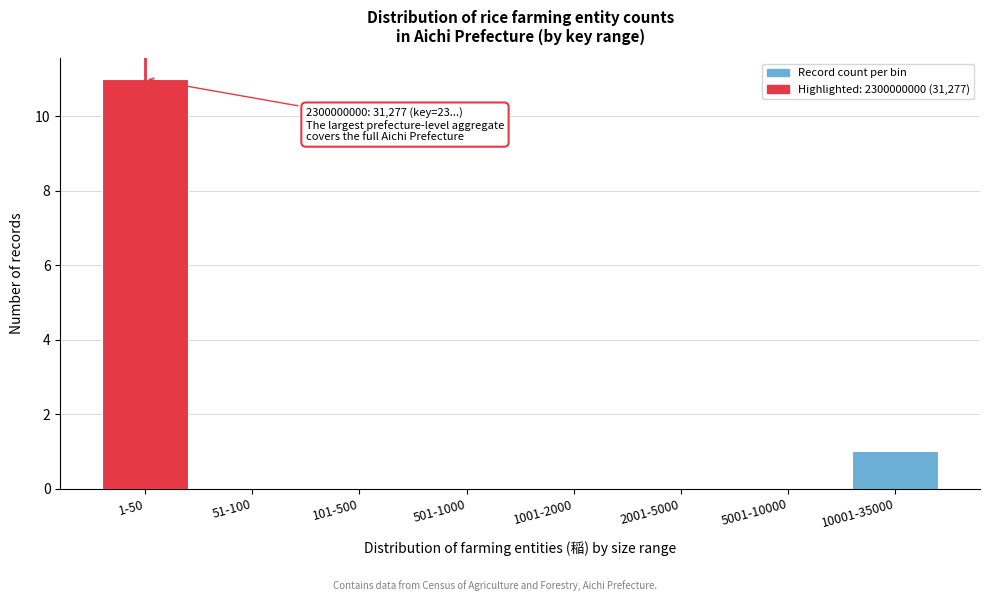

Reading left to right, extract all data points from this chart.

1-50=11	51-100=0	101-500=0	501-1000=0	1001-2000=0	2001-5000=0	5001-10000=0	10001-35000=1